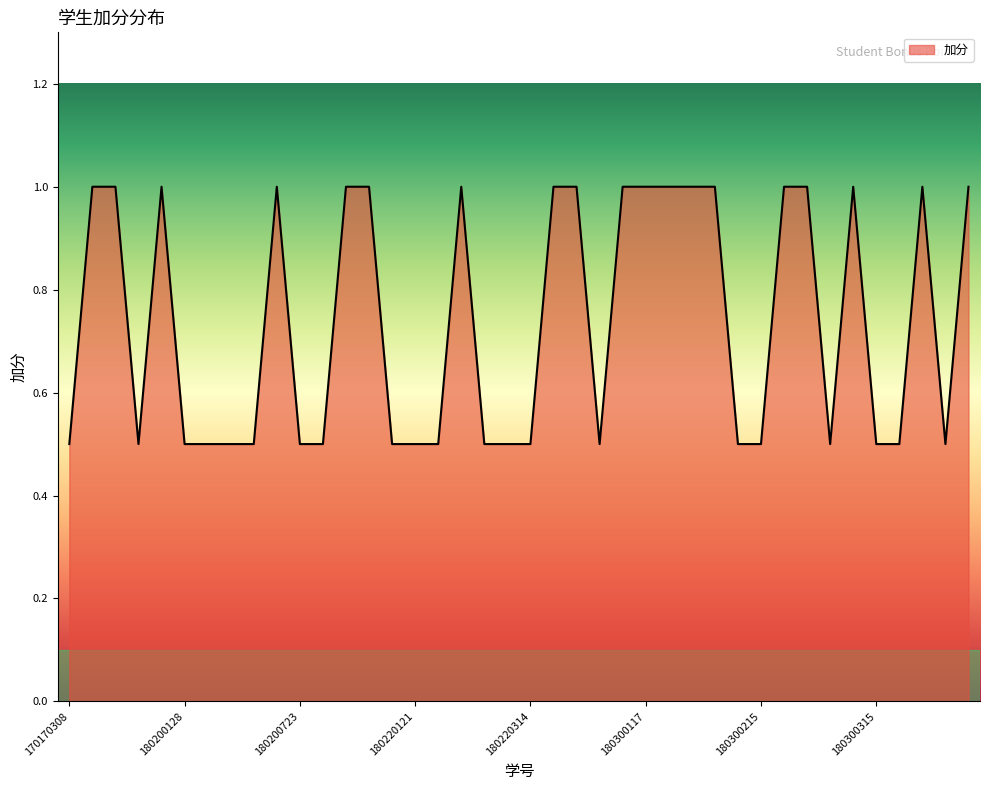

What is the difference between the maximum and minimum values?

0.5